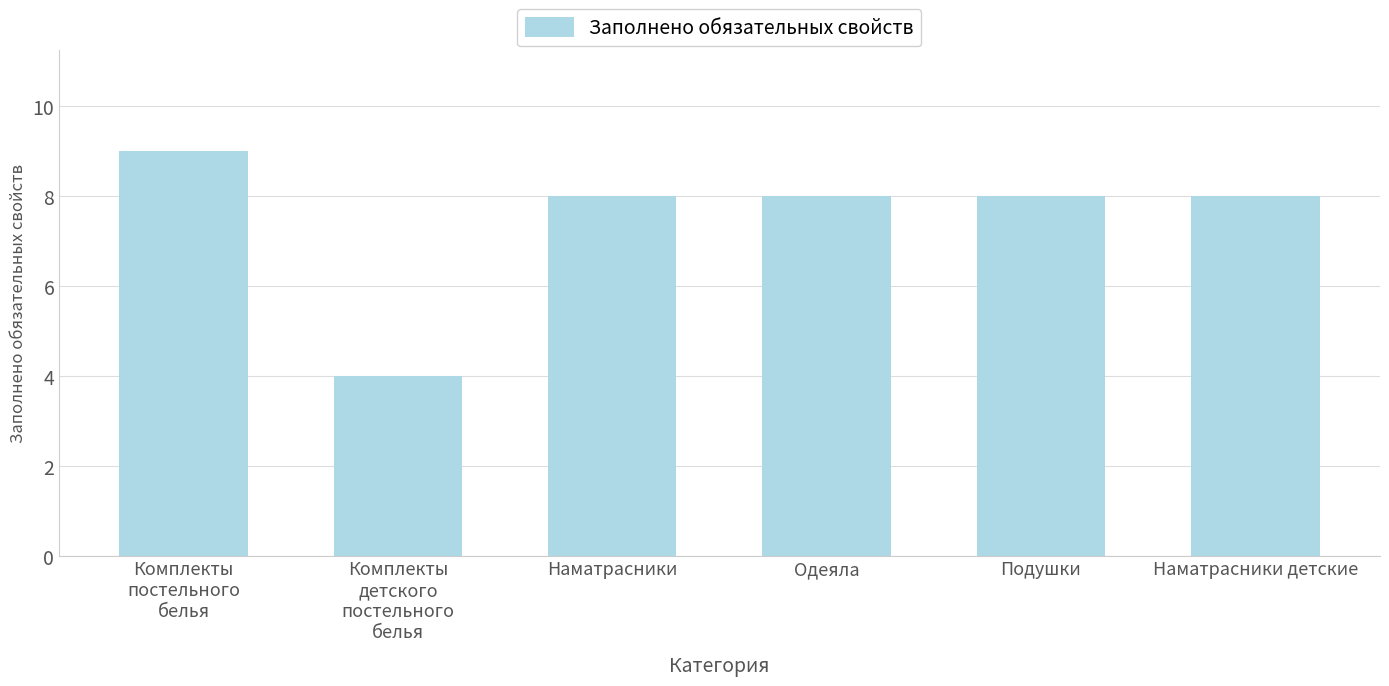

What is the maximum value shown in the chart?

9